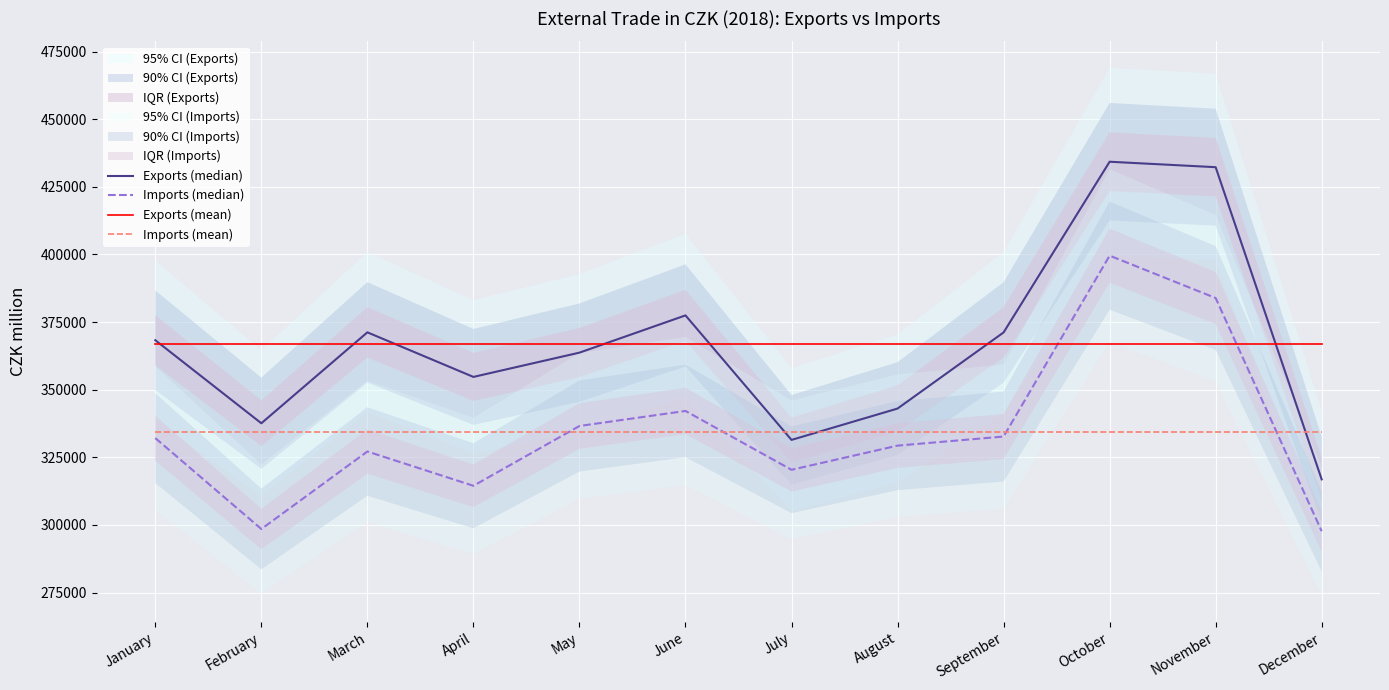

True or false: Exports (mean) has more than 2 interior local peaks.

False